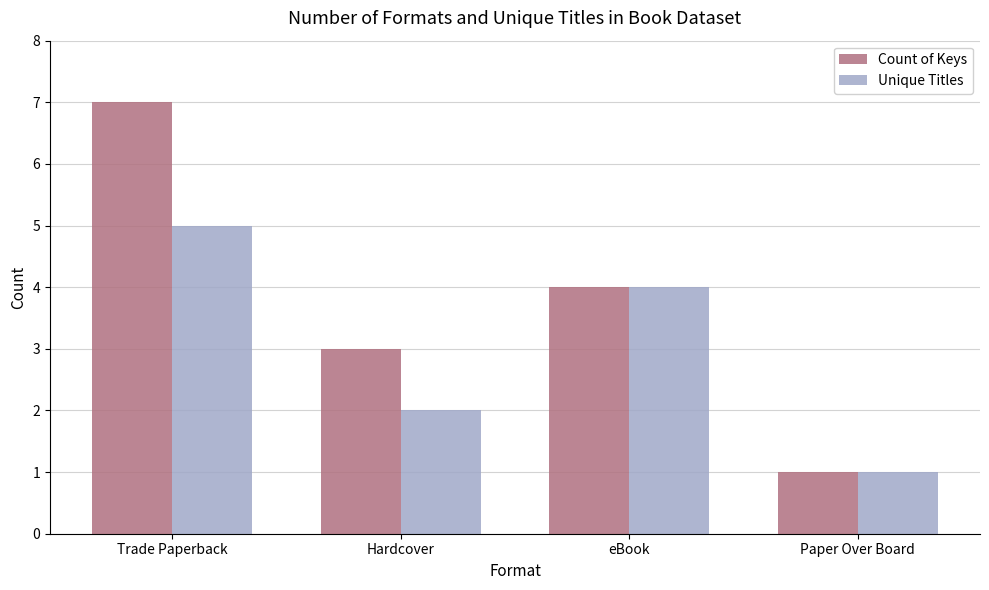

At which label does Count of Keys first exceed 4?

Trade Paperback